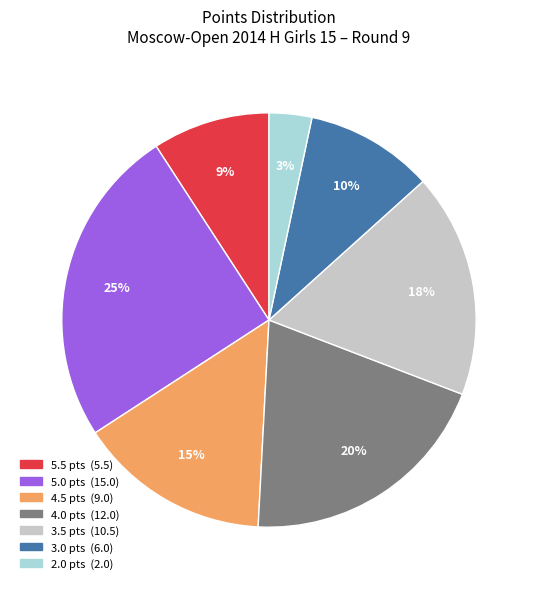

How many segments does this pie chart have?

7